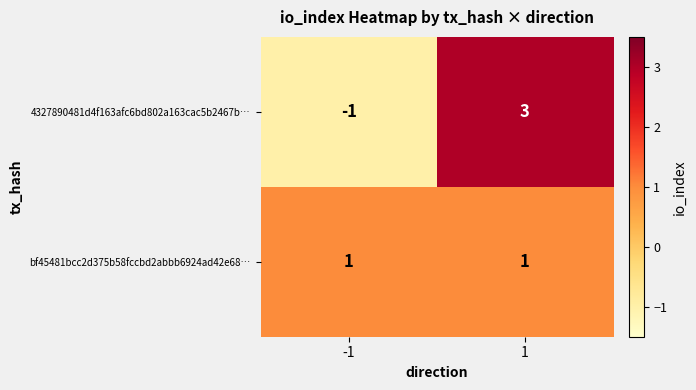

What value does the 4327890481d4f163afc6bd802a163cac5b2467b… series have at 1?

3